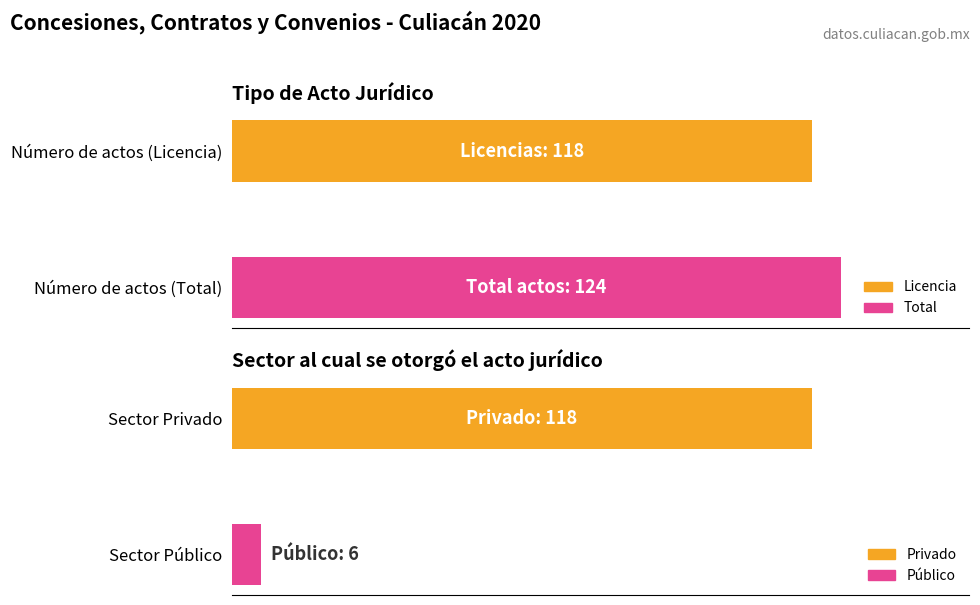

How many categories are shown in the chart?

4